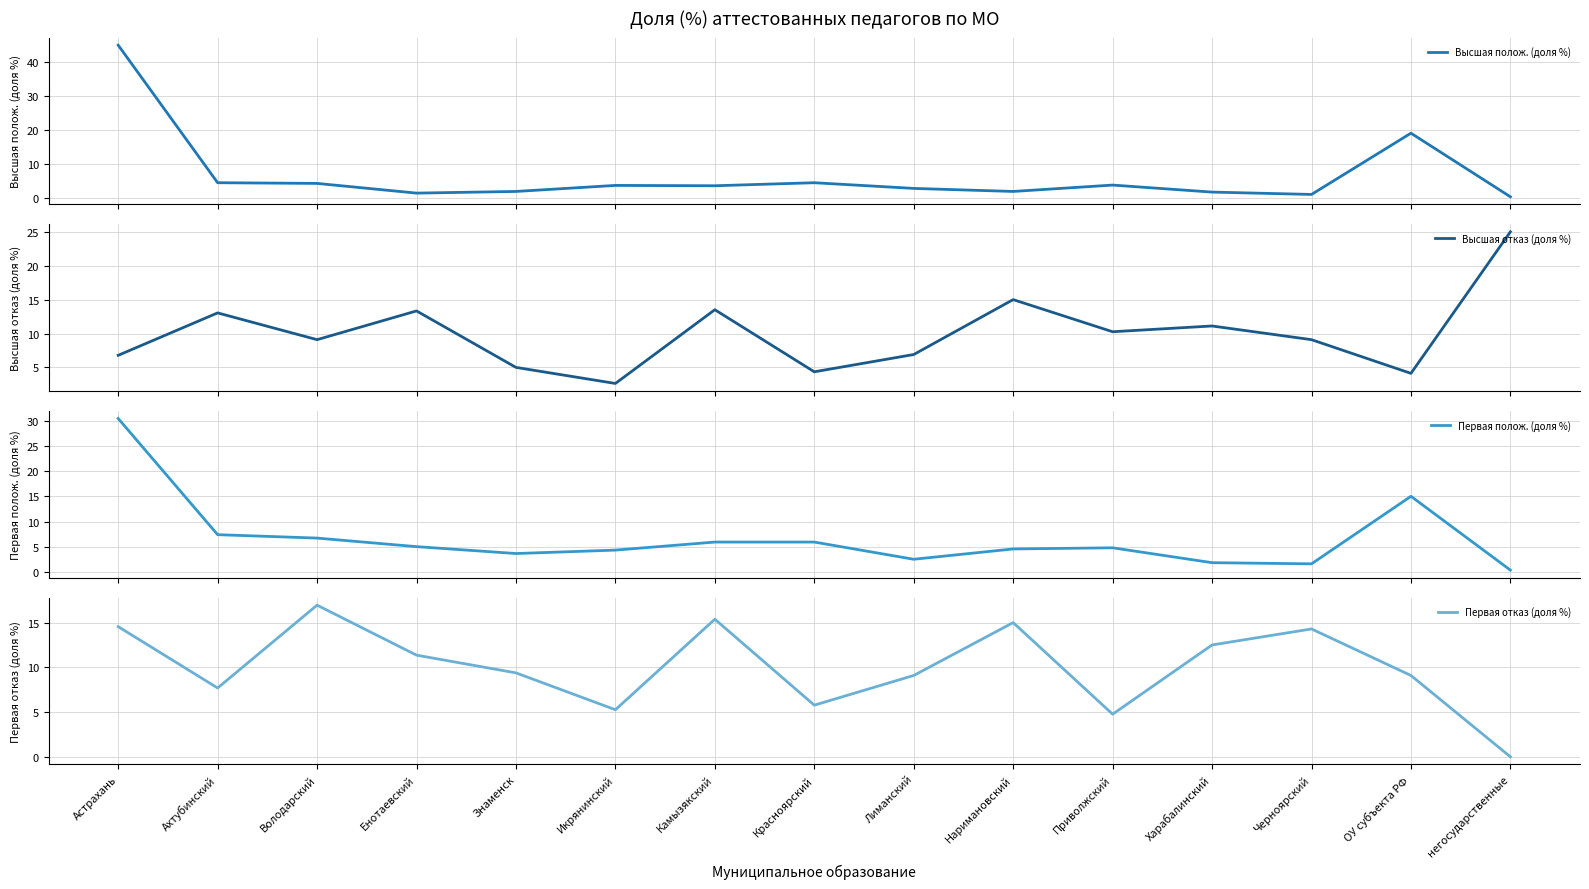

How many lines are shown in the chart?

4